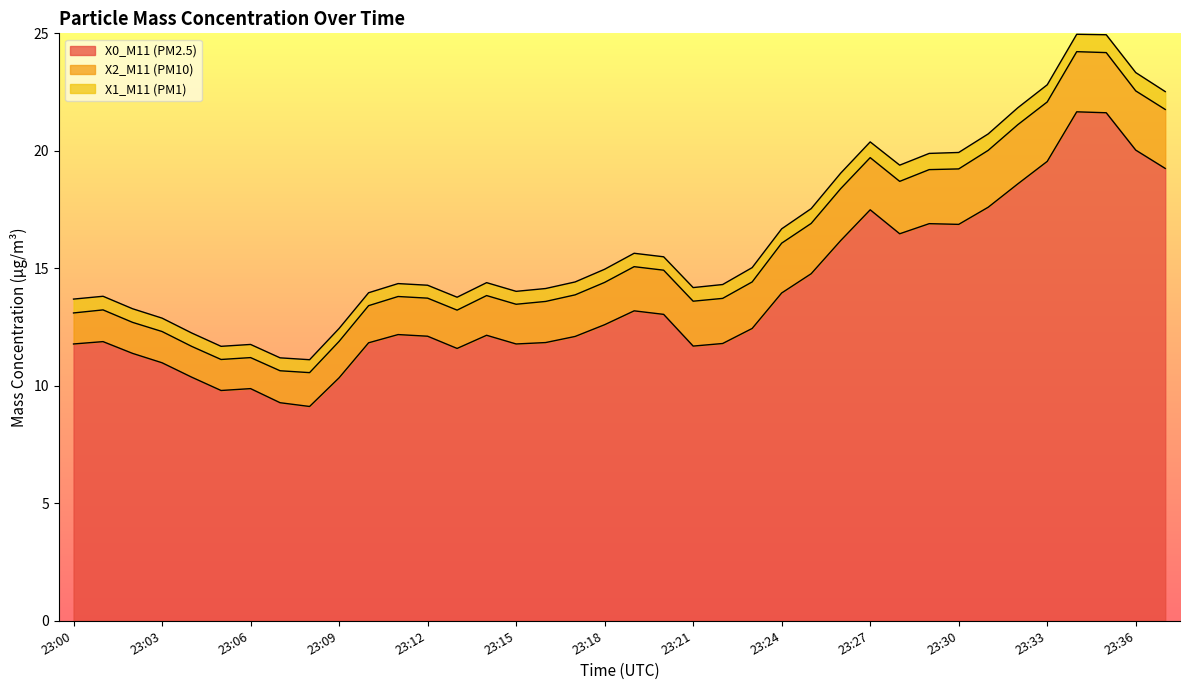

At which category is the sum across all series the highest?

23:34